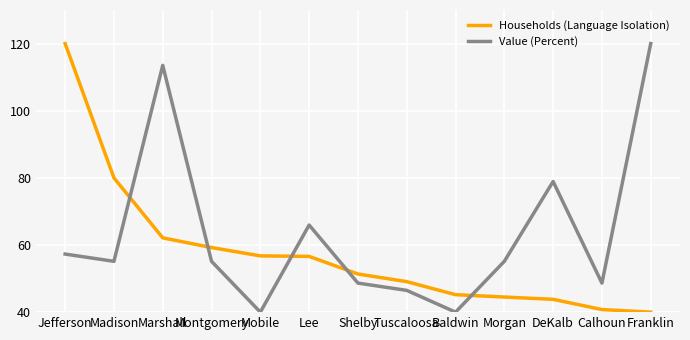

At Jefferson, list the series in order from largest to smallest.

Households (Language Isolation), Value (Percent)